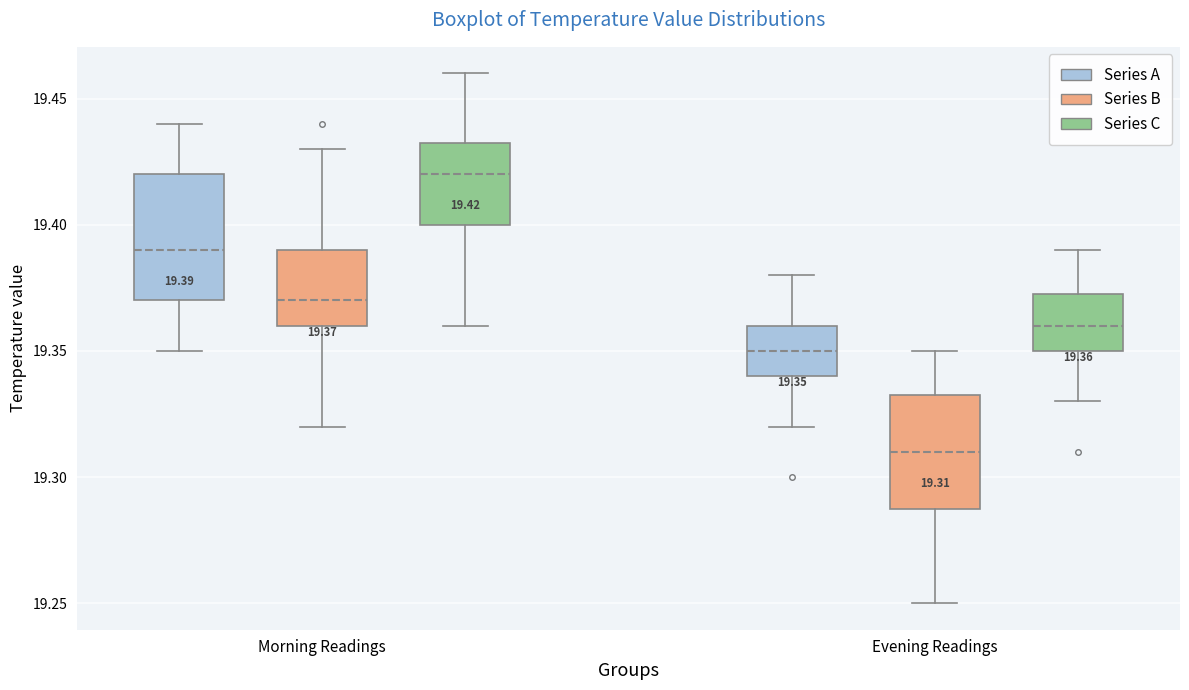

Comparing the boxes themselves (not the whiskers), which one is the tallest?

Morning Readings (Series A)